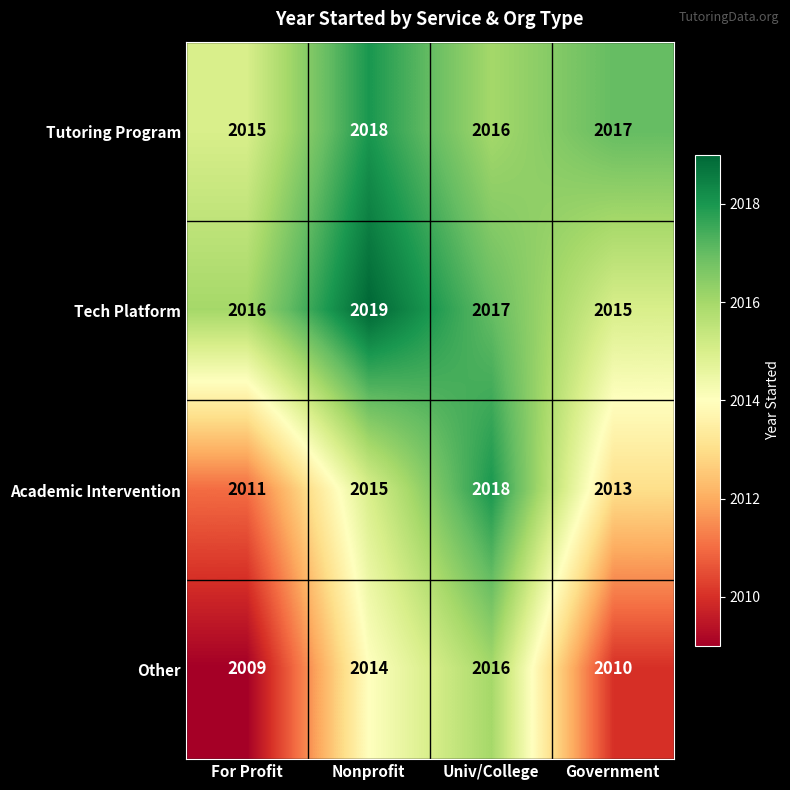

List the labels in order of Tutoring Program value, smallest first.

For Profit, Univ/College, Government, Nonprofit